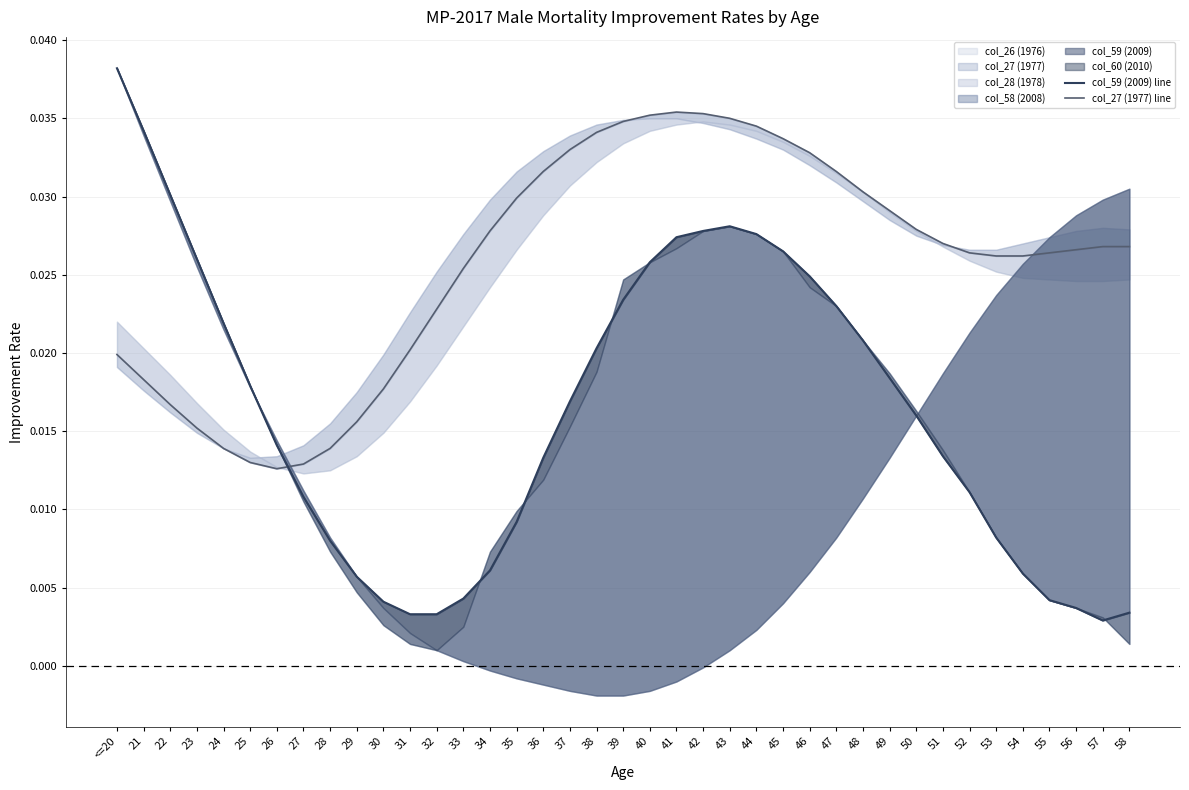

How many categories are shown in the chart?

39